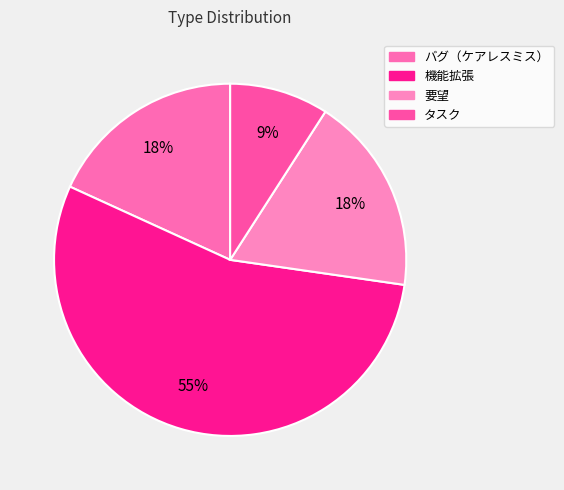

The 要望 slice represents 29% of the pie. True or false?

False